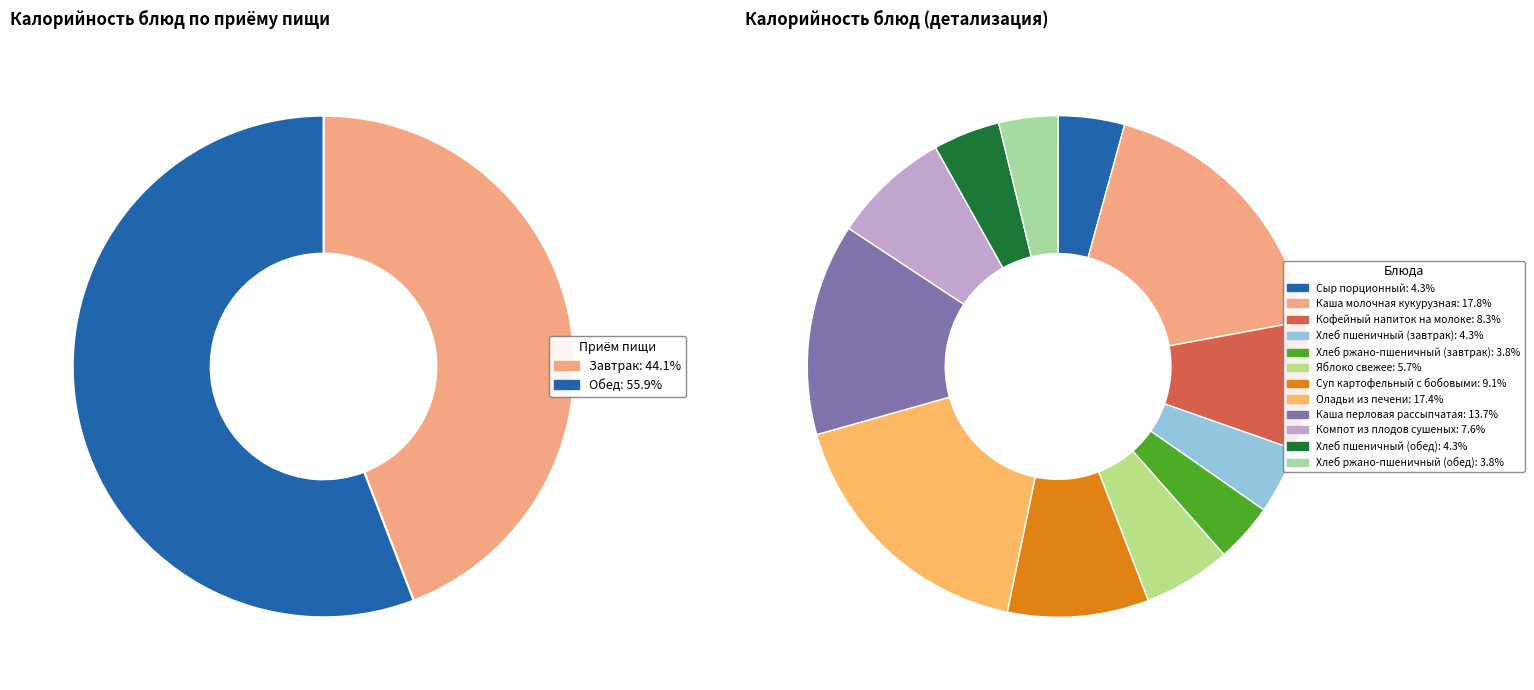

To the nearest percent, what percentage of the pie is Яблоко свежее?

6%